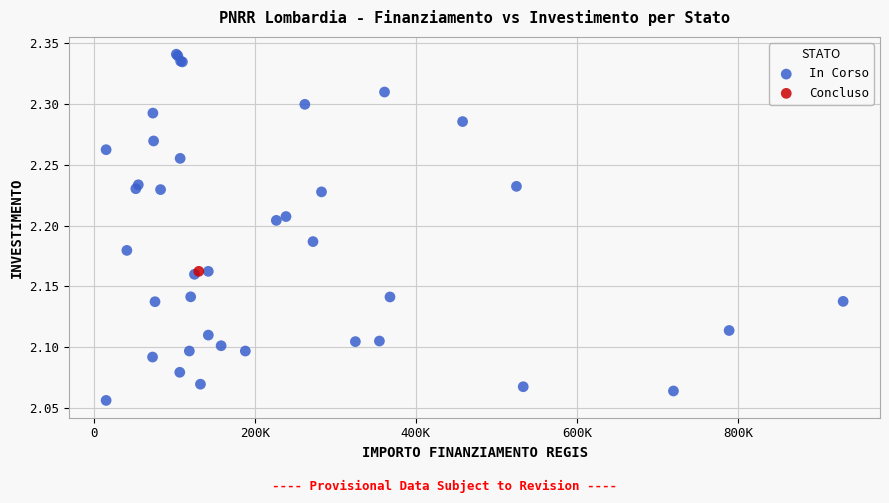

What are all the series names shown in the legend?

In Corso, Concluso